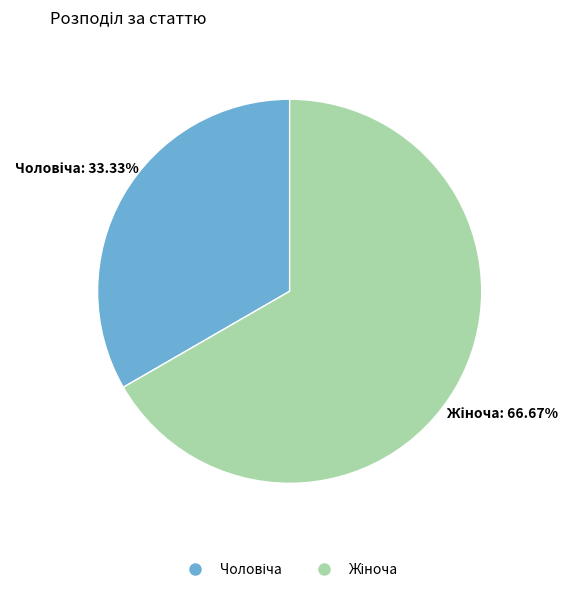

Is there any slice that represents more than half of the pie?

Yes